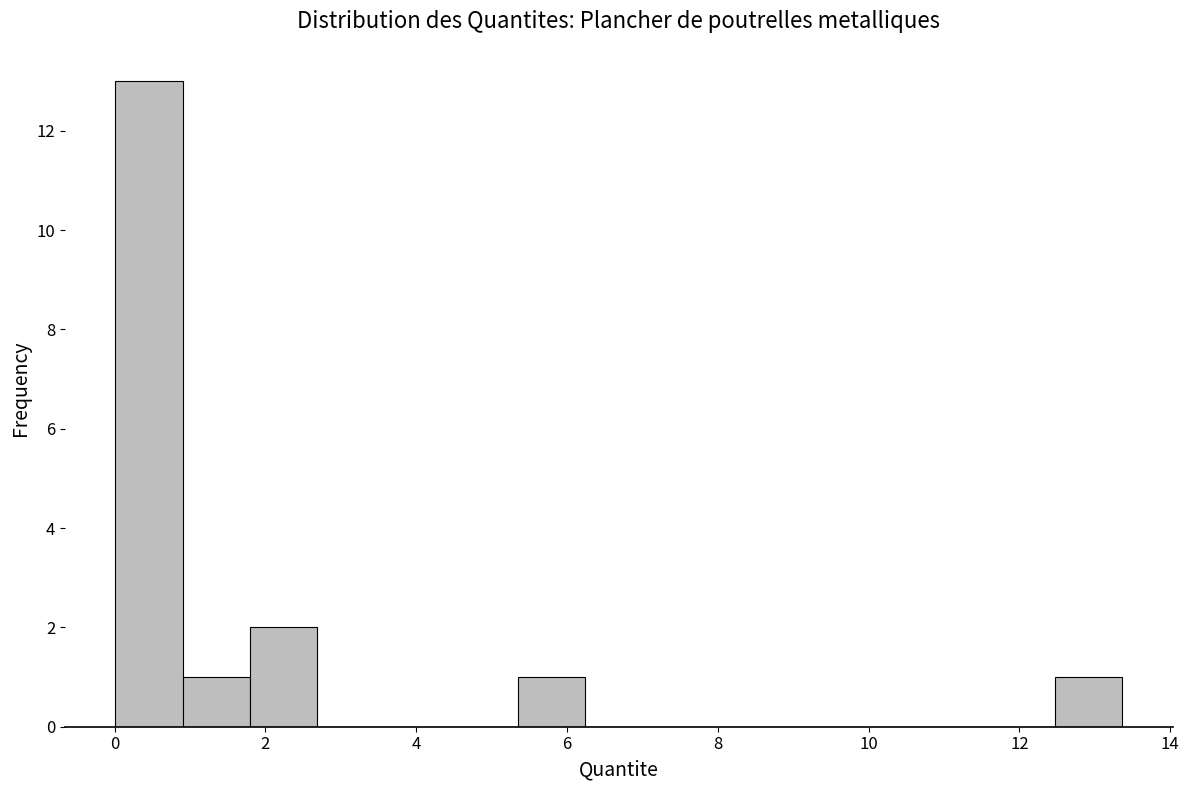

Which range on the x-axis has the tallest bar?

0.0 to 1.0